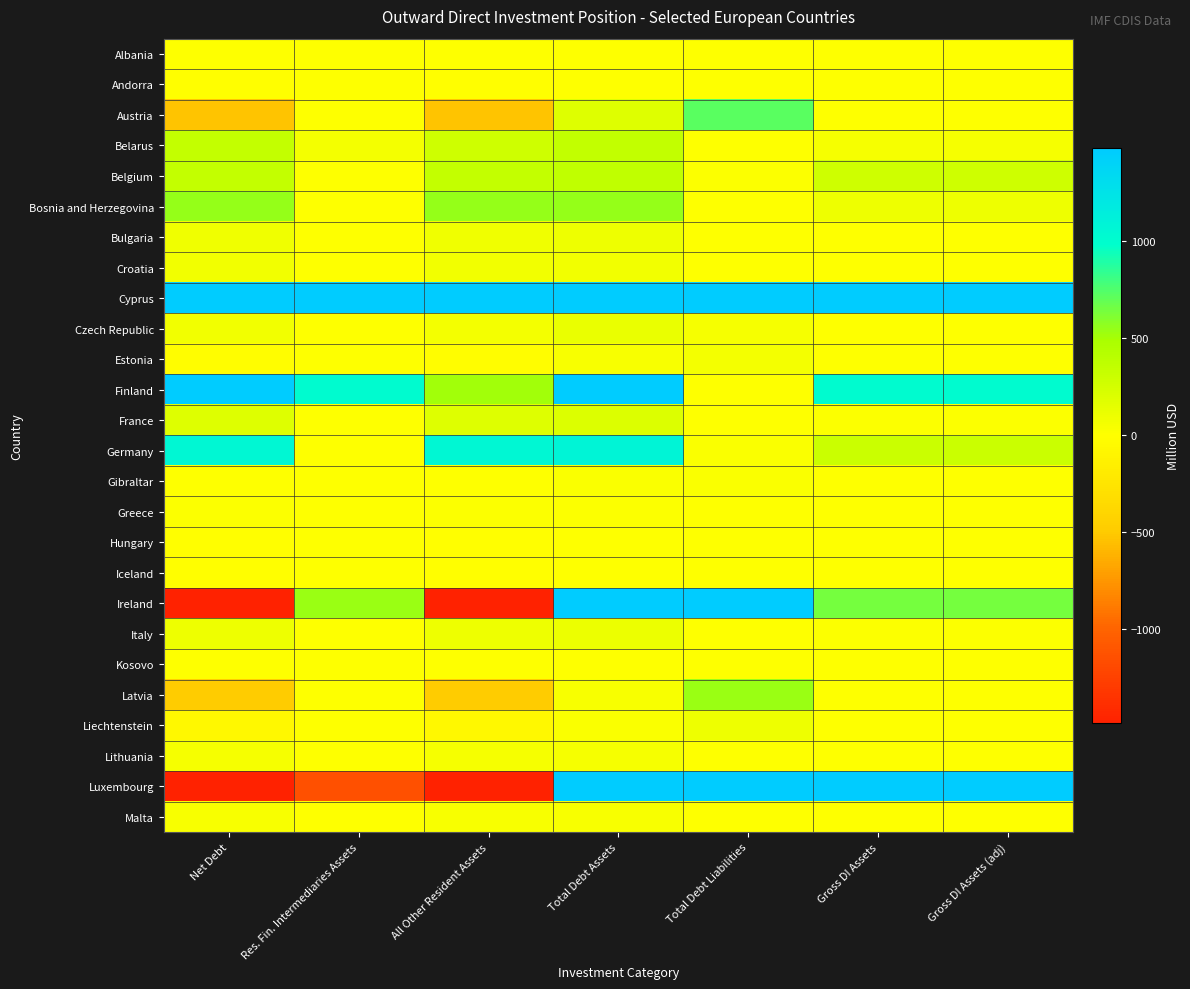

Reading left to right, extract all data points from this chart.

Albania: Net Debt=0.4	Res. Fin. Intermediaries Assets=0.0	All Other Resident Assets=0.4	Total Debt Assets=0.4	Total Debt Liabilities=0.0	Gross DI Assets=0.0	Gross DI Assets (adj)=0.0
Andorra: Net Debt=-4.0	Res. Fin. Intermediaries Assets=0.0	All Other Resident Assets=-4.0	Total Debt Assets=1.6	Total Debt Liabilities=5.7	Gross DI Assets=0.0	Gross DI Assets (adj)=0.0
Austria: Net Debt=-527.8	Res. Fin. Intermediaries Assets=0.3	All Other Resident Assets=-528.1	Total Debt Assets=189.4	Total Debt Liabilities=717.3	Gross DI Assets=0.0	Gross DI Assets (adj)=0.0
Belarus: Net Debt=344.0	Res. Fin. Intermediaries Assets=64.1	All Other Resident Assets=279.9	Total Debt Assets=353.3	Total Debt Liabilities=9.3	Gross DI Assets=47.2	Gross DI Assets (adj)=47.2
Belgium: Net Debt=340.7	Res. Fin. Intermediaries Assets=0.0	All Other Resident Assets=340.7	Total Debt Assets=363.7	Total Debt Liabilities=23.0	Gross DI Assets=279.9	Gross DI Assets (adj)=279.9
Bosnia and Herzegovina: Net Debt=549.9	Res. Fin. Intermediaries Assets=0.0	All Other Resident Assets=549.9	Total Debt Assets=550.1	Total Debt Liabilities=0.2	Gross DI Assets=98.4	Gross DI Assets (adj)=98.4
Bulgaria: Net Debt=86.1	Res. Fin. Intermediaries Assets=1.1	All Other Resident Assets=85.0	Total Debt Assets=94.7	Total Debt Liabilities=8.7	Gross DI Assets=0.0	Gross DI Assets (adj)=0.0
Croatia: Net Debt=70.9	Res. Fin. Intermediaries Assets=0.0	All Other Resident Assets=70.9	Total Debt Assets=72.3	Total Debt Liabilities=1.4	Gross DI Assets=0.0	Gross DI Assets (adj)=0.0
Cyprus: Net Debt=28535.2	Res. Fin. Intermediaries Assets=5712.3	All Other Resident Assets=22822.9	Total Debt Assets=32375.3	Total Debt Liabilities=3840.1	Gross DI Assets=4343.4	Gross DI Assets (adj)=4374.5
Czech Republic: Net Debt=73.6	Res. Fin. Intermediaries Assets=6.4	All Other Resident Assets=67.2	Total Debt Assets=125.2	Total Debt Liabilities=51.6	Gross DI Assets=0.0	Gross DI Assets (adj)=0.0
Estonia: Net Debt=-22.8	Res. Fin. Intermediaries Assets=0.0	All Other Resident Assets=-22.8	Total Debt Assets=42.2	Total Debt Liabilities=65.0	Gross DI Assets=0.0	Gross DI Assets (adj)=0.0
Finland: Net Debt=1517.8	Res. Fin. Intermediaries Assets=1007.8	All Other Resident Assets=510.0	Total Debt Assets=1519.3	Total Debt Liabilities=1.5	Gross DI Assets=1016.6	Gross DI Assets (adj)=1016.6
France: Net Debt=193.1	Res. Fin. Intermediaries Assets=0.0	All Other Resident Assets=193.1	Total Debt Assets=200.1	Total Debt Liabilities=7.0	Gross DI Assets=15.7	Gross DI Assets (adj)=15.7
Germany: Net Debt=1058.4	Res. Fin. Intermediaries Assets=0.0	All Other Resident Assets=1058.4	Total Debt Assets=1085.4	Total Debt Liabilities=27.0	Gross DI Assets=303.7	Gross DI Assets (adj)=303.7
Gibraltar: Net Debt=6.2	Res. Fin. Intermediaries Assets=0.0	All Other Resident Assets=6.2	Total Debt Assets=32.9	Total Debt Liabilities=26.7	Gross DI Assets=0.0	Gross DI Assets (adj)=0.0
Greece: Net Debt=12.0	Res. Fin. Intermediaries Assets=0.0	All Other Resident Assets=12.0	Total Debt Assets=14.7	Total Debt Liabilities=2.6	Gross DI Assets=0.0	Gross DI Assets (adj)=0.0
Hungary: Net Debt=-6.3	Res. Fin. Intermediaries Assets=0.0	All Other Resident Assets=-6.3	Total Debt Assets=4.1	Total Debt Liabilities=10.4	Gross DI Assets=0.0	Gross DI Assets (adj)=0.0
Iceland: Net Debt=-0.8	Res. Fin. Intermediaries Assets=0.0	All Other Resident Assets=-0.8	Total Debt Assets=0.2	Total Debt Liabilities=1.0	Gross DI Assets=0.0	Gross DI Assets (adj)=0.0
Ireland: Net Debt=-20205.2	Res. Fin. Intermediaries Assets=539.6	All Other Resident Assets=-20744.9	Total Debt Assets=2637.7	Total Debt Liabilities=22843.0	Gross DI Assets=646.1	Gross DI Assets (adj)=646.1
Italy: Net Debt=98.4	Res. Fin. Intermediaries Assets=4.1	All Other Resident Assets=94.3	Total Debt Assets=104.5	Total Debt Liabilities=6.1	Gross DI Assets=12.4	Gross DI Assets (adj)=12.4
Kosovo: Net Debt=0.0	Res. Fin. Intermediaries Assets=0.0	All Other Resident Assets=0.0	Total Debt Assets=0.0	Total Debt Liabilities=0.0	Gross DI Assets=0.0	Gross DI Assets (adj)=0.0
Latvia: Net Debt=-495.7	Res. Fin. Intermediaries Assets=0.1	All Other Resident Assets=-495.8	Total Debt Assets=37.2	Total Debt Liabilities=532.9	Gross DI Assets=0.0	Gross DI Assets (adj)=0.0
Liechtenstein: Net Debt=-68.6	Res. Fin. Intermediaries Assets=0.0	All Other Resident Assets=-68.6	Total Debt Assets=27.2	Total Debt Liabilities=95.8	Gross DI Assets=0.0	Gross DI Assets (adj)=0.0
Lithuania: Net Debt=52.7	Res. Fin. Intermediaries Assets=0.0	All Other Resident Assets=52.7	Total Debt Assets=57.1	Total Debt Liabilities=4.4	Gross DI Assets=0.0	Gross DI Assets (adj)=0.0
Luxembourg: Net Debt=-28612.1	Res. Fin. Intermediaries Assets=-1144.8	All Other Resident Assets=-27467.3	Total Debt Assets=3406.0	Total Debt Liabilities=32018.1	Gross DI Assets=1716.4	Gross DI Assets (adj)=1716.4
Malta: Net Debt=36.4	Res. Fin. Intermediaries Assets=0.0	All Other Resident Assets=36.4	Total Debt Assets=37.5	Total Debt Liabilities=1.1	Gross DI Assets=0.0	Gross DI Assets (adj)=0.0